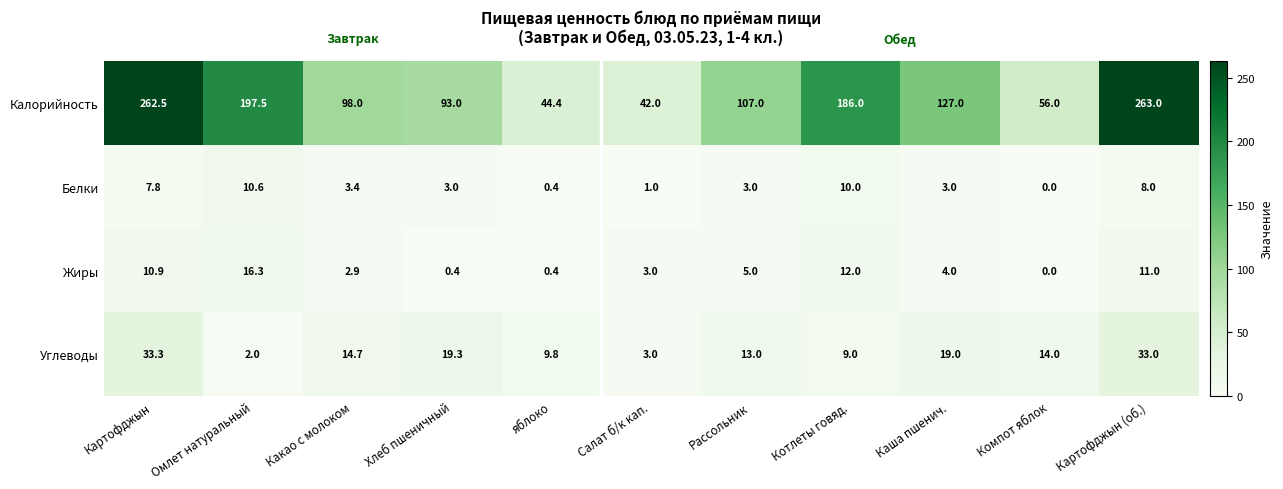

True or false: Углеводы has a value of 9.8 at яблоко.

True